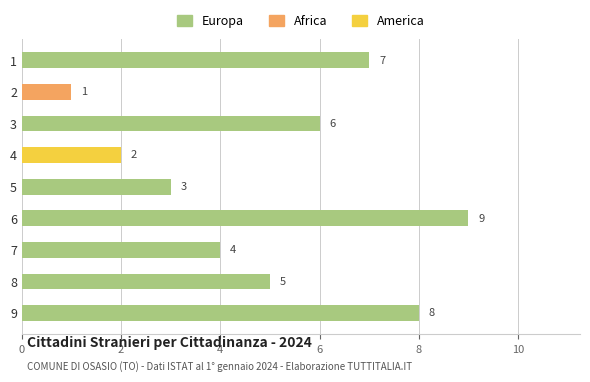

Approximately how many times larger is the value at 5 compared to 6?

0.3